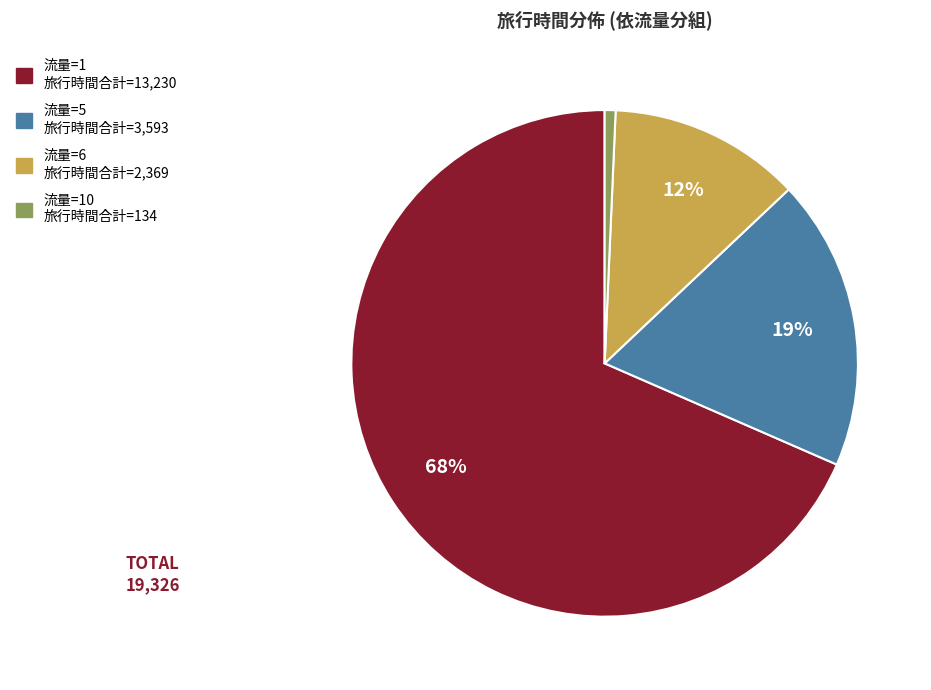

To the nearest percent, what is the average slice percentage?

25%